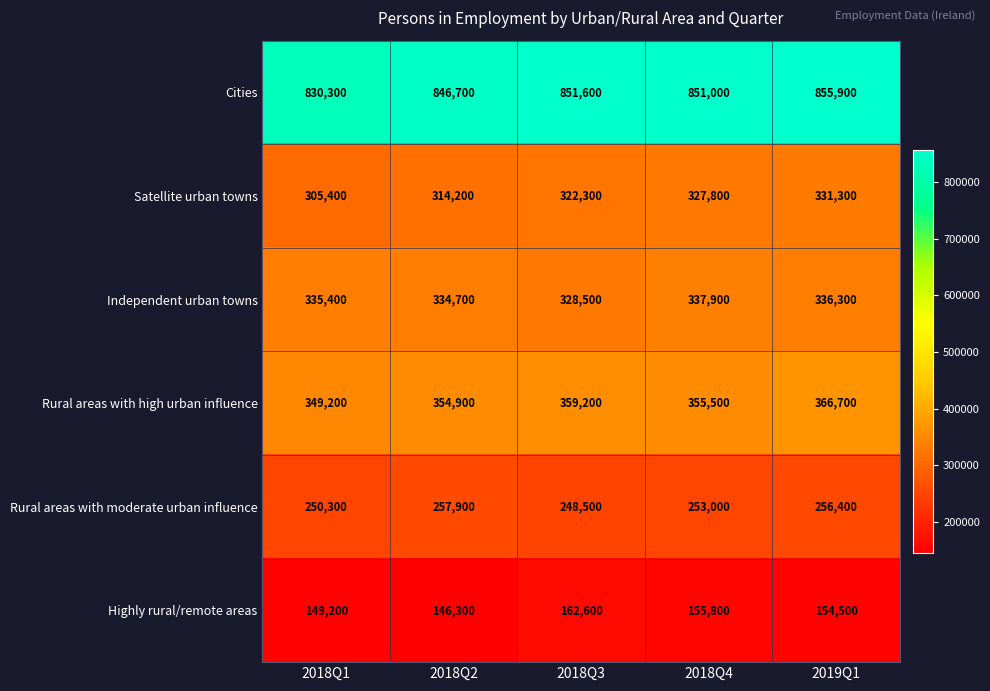

Count the number of categories in the chart.

5